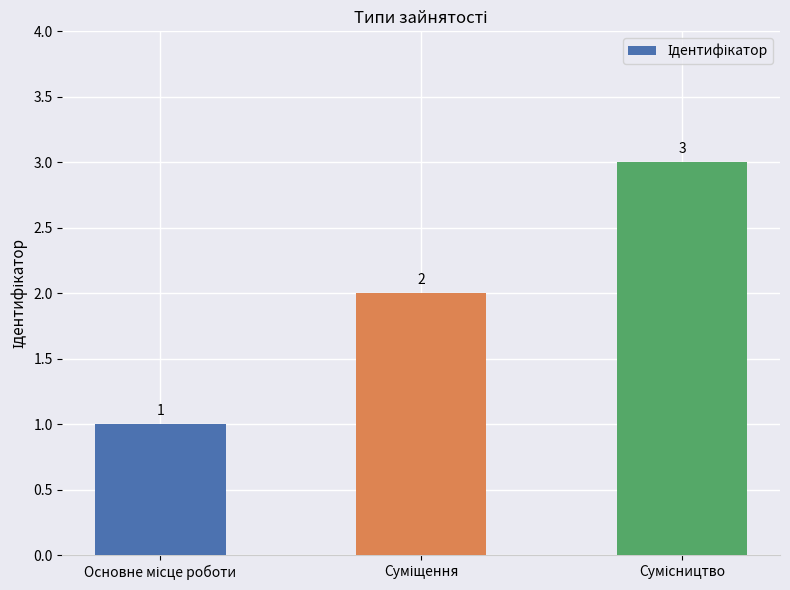

Count the values in the range 1 to 3.

3